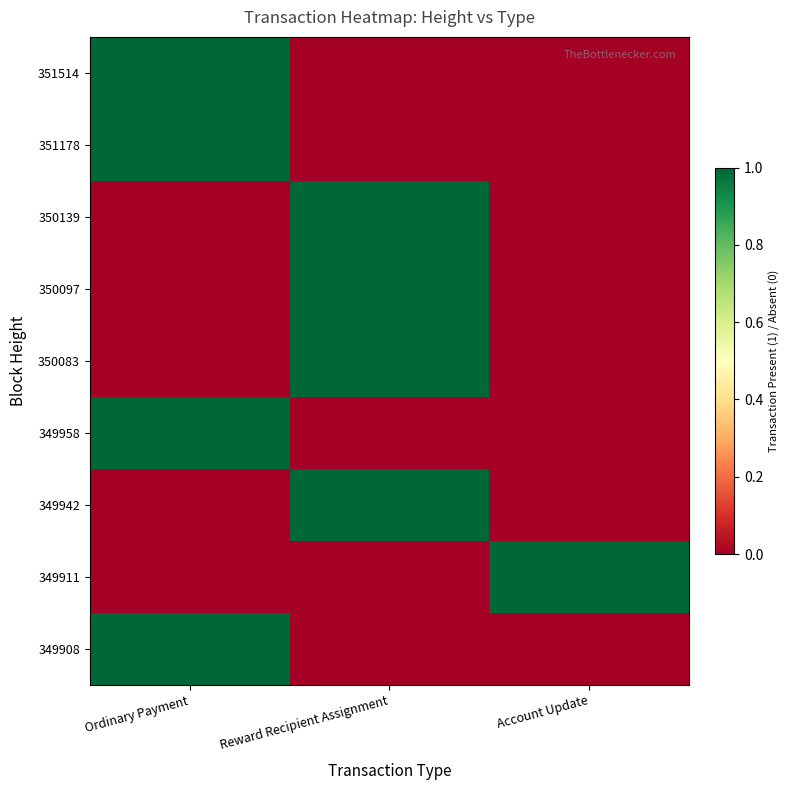

At which category does the chart reach its peak across all series?

Ordinary Payment